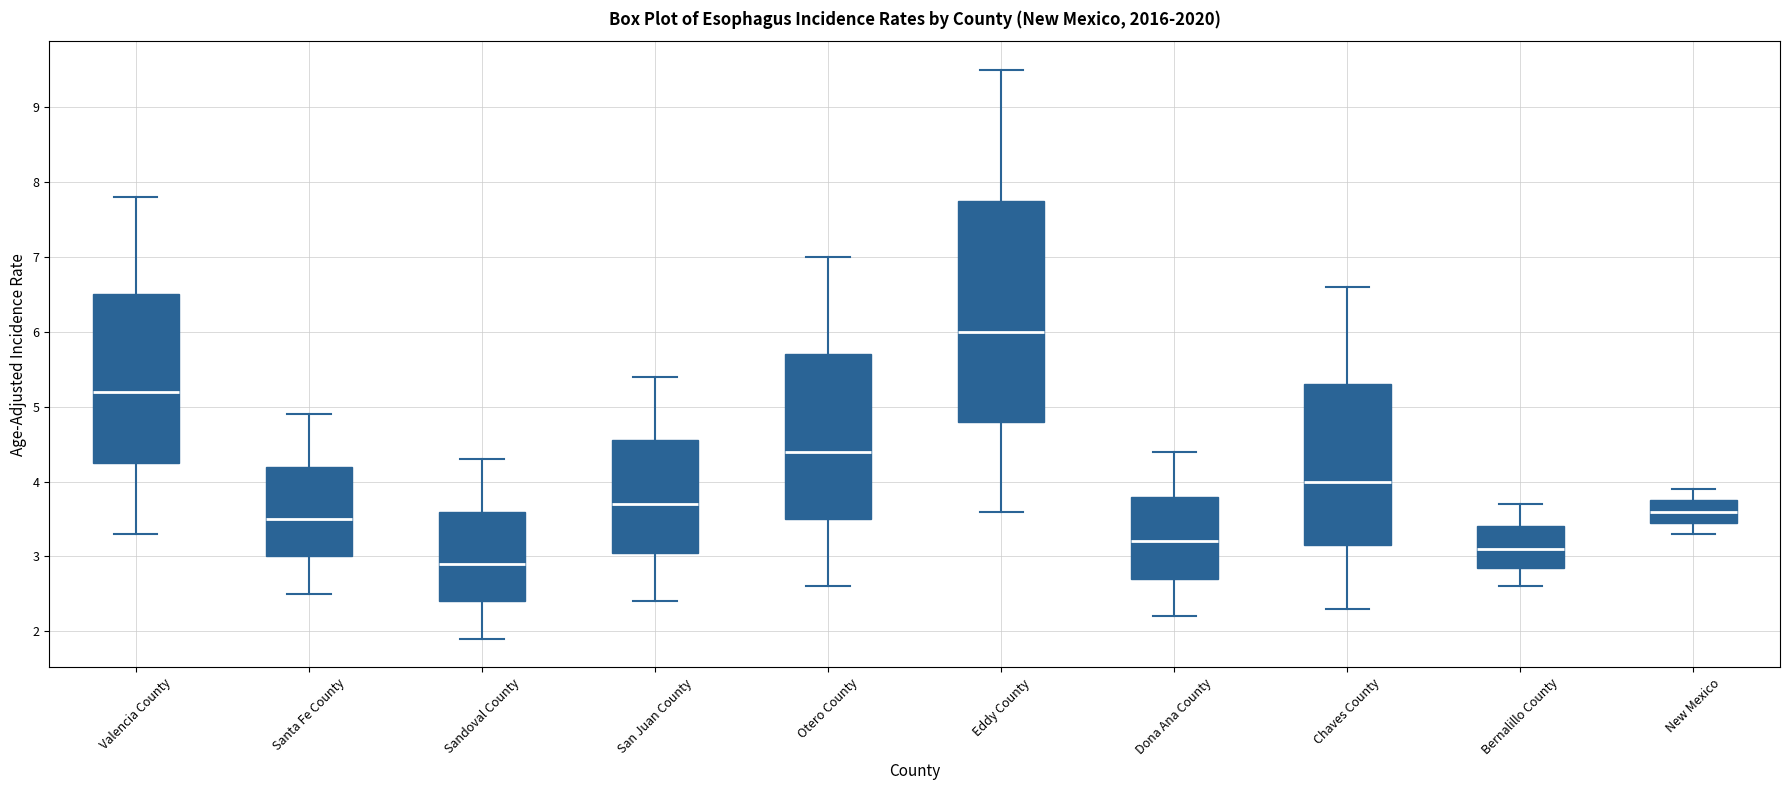

Reading left to right, read every box against the y-axis: the position of its median line, the range the box covers, and the ends of its whiskers. The values are not printed on the chart, so give them approximately, as read against the axis.

Valencia County: median 5.2, box 4.3 to 6.5, whiskers 3.3 to 7.8
Santa Fe County: median 3.5, box 3.0 to 4.2, whiskers 2.5 to 4.9
Sandoval County: median 2.9, box 2.4 to 3.6, whiskers 1.9 to 4.3
San Juan County: median 3.7, box 3.1 to 4.6, whiskers 2.4 to 5.4
Otero County: median 4.4, box 3.5 to 5.7, whiskers 2.6 to 7.0
Eddy County: median 6.0, box 4.8 to 7.8, whiskers 3.6 to 9.5
Dona Ana County: median 3.2, box 2.7 to 3.8, whiskers 2.2 to 4.4
Chaves County: median 4.0, box 3.2 to 5.3, whiskers 2.3 to 6.6
Bernalillo County: median 3.1, box 2.9 to 3.4, whiskers 2.6 to 3.7
New Mexico: median 3.6, box 3.5 to 3.8, whiskers 3.3 to 3.9